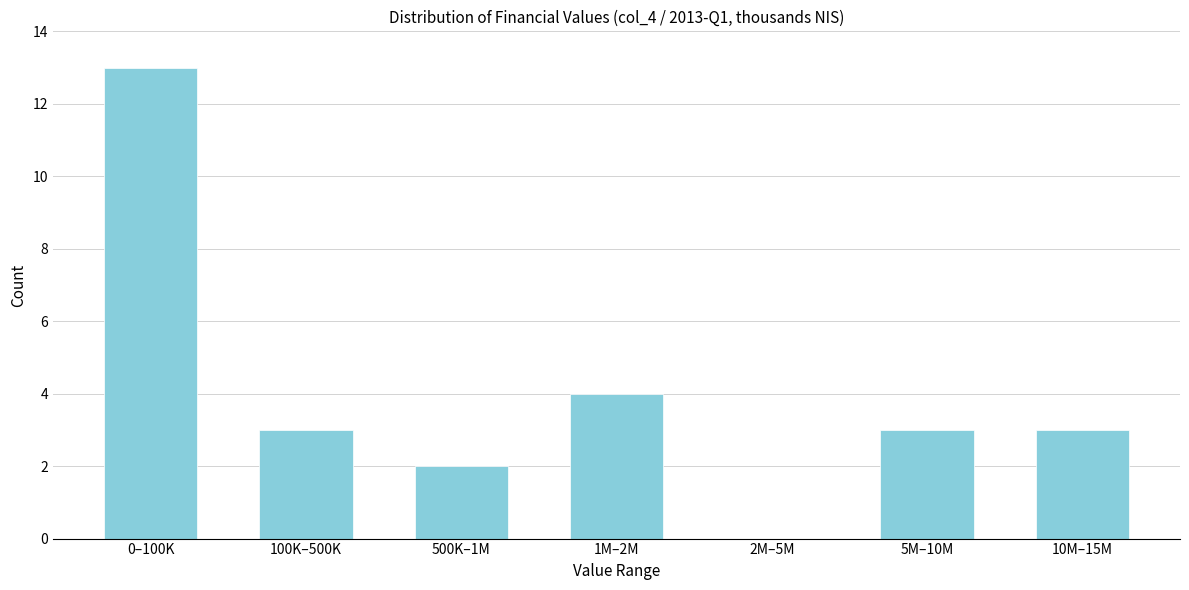

Reading left to right, list all the values displayed in this chart.

0–100K=13	100K–500K=3	500K–1M=2	1M–2M=4	2M–5M=0	5M–10M=3	10M–15M=3